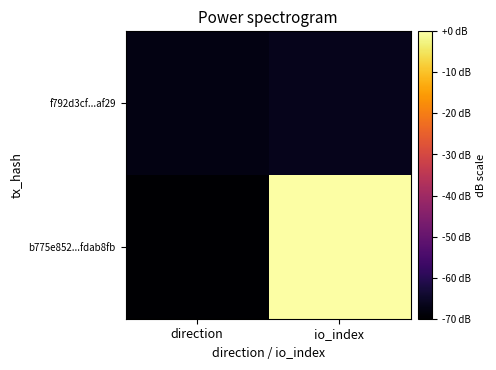

What is the minimum value shown in the chart?

-70.0